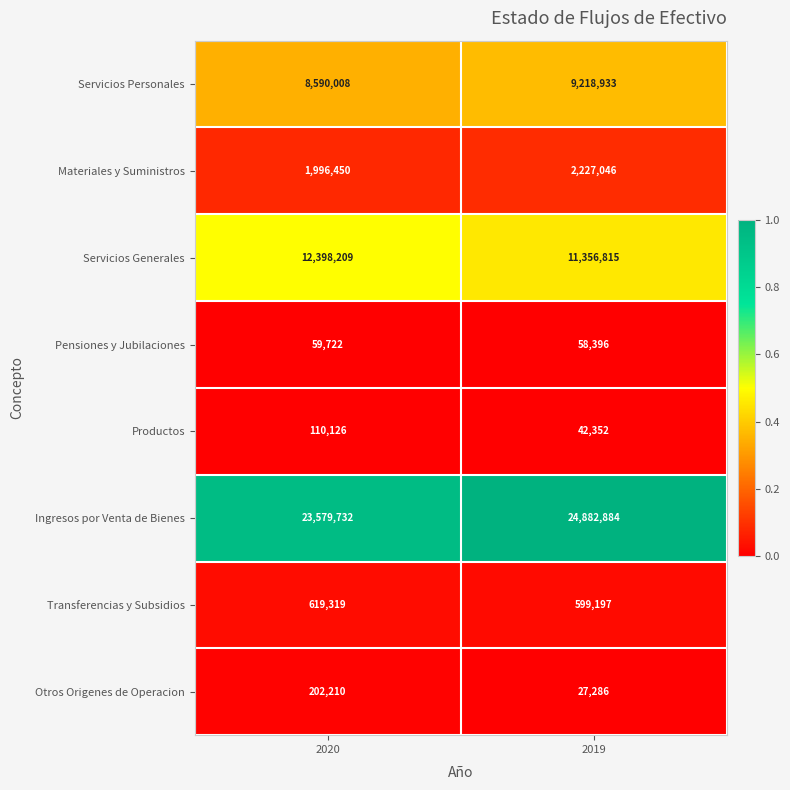

How many data points does each series have?

2